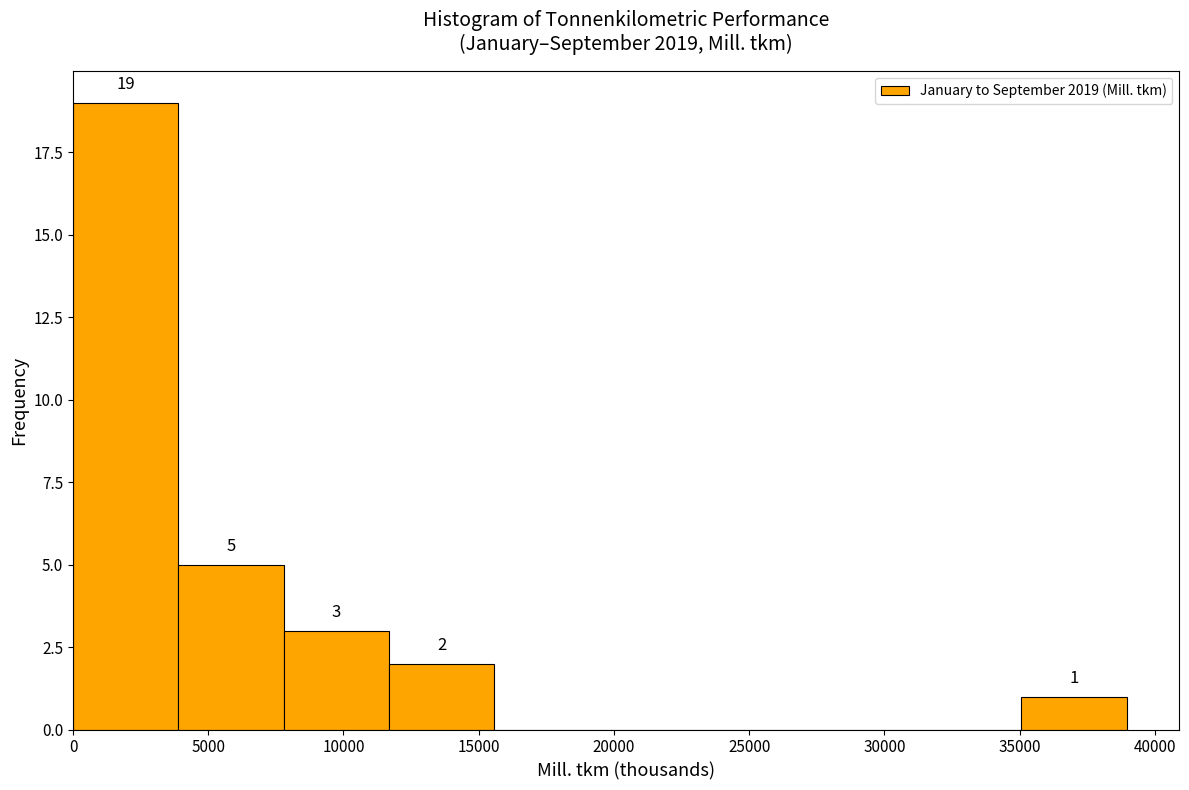

Over which range of the x-axis is the bar tallest?

0 to 4000